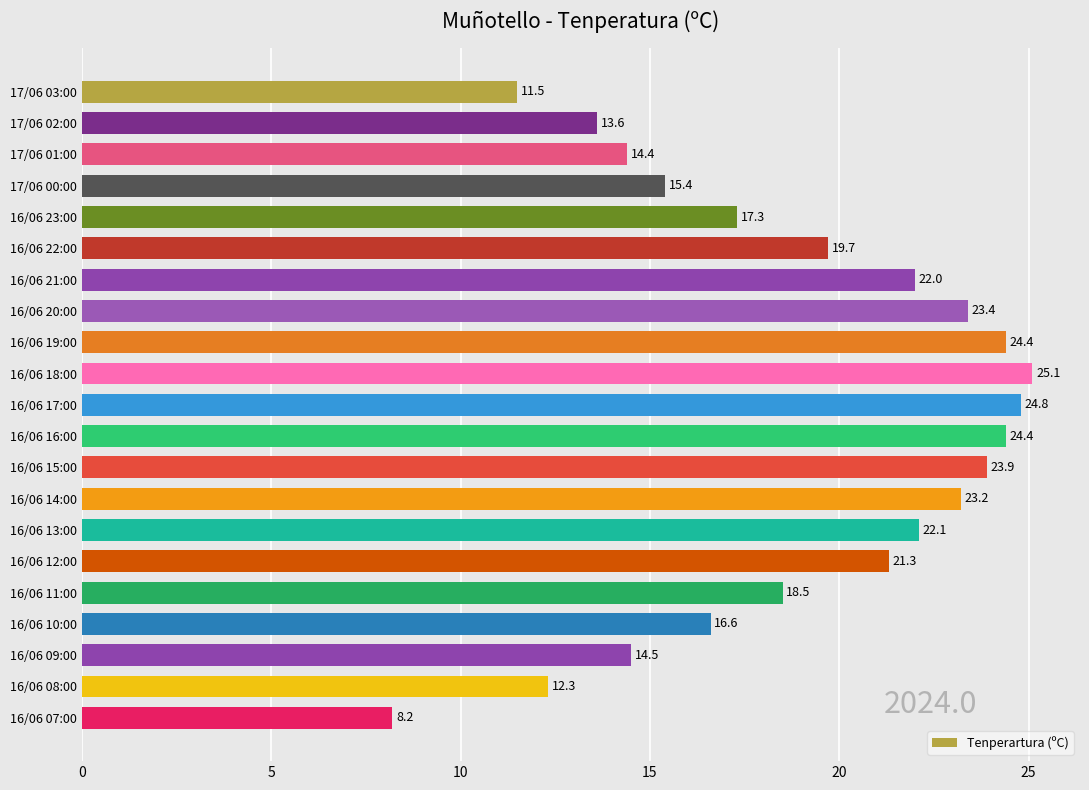

What is the change in value from 16/06 10:00 to 16/06 09:00?

-2.1